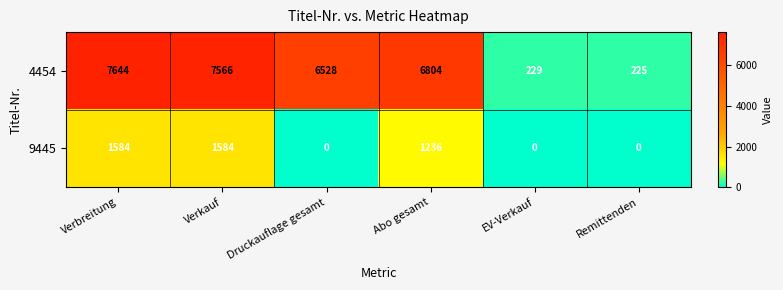

At which label does 4454 first exceed 6804?

Verbreitung